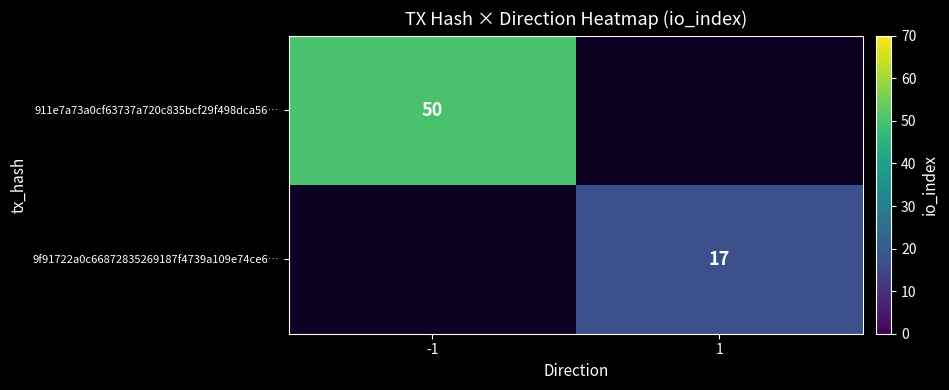

The value of 911e7a73a0cf63737a720c835bcf29f498dca56… at -1 is 33. True or false?

False